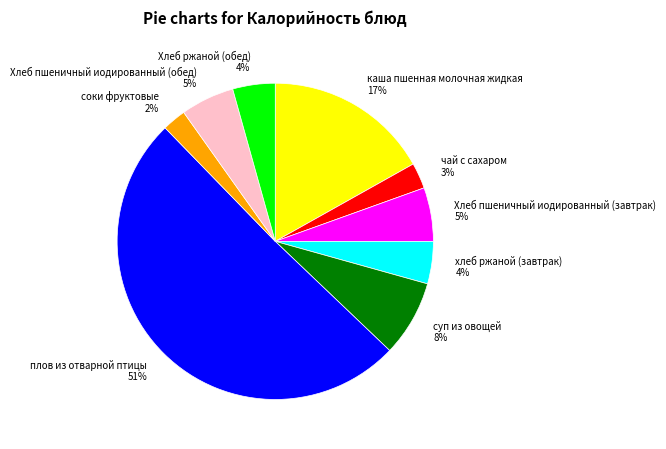

Which has a higher value, соки фруктовые or суп из овощей?

суп из овощей